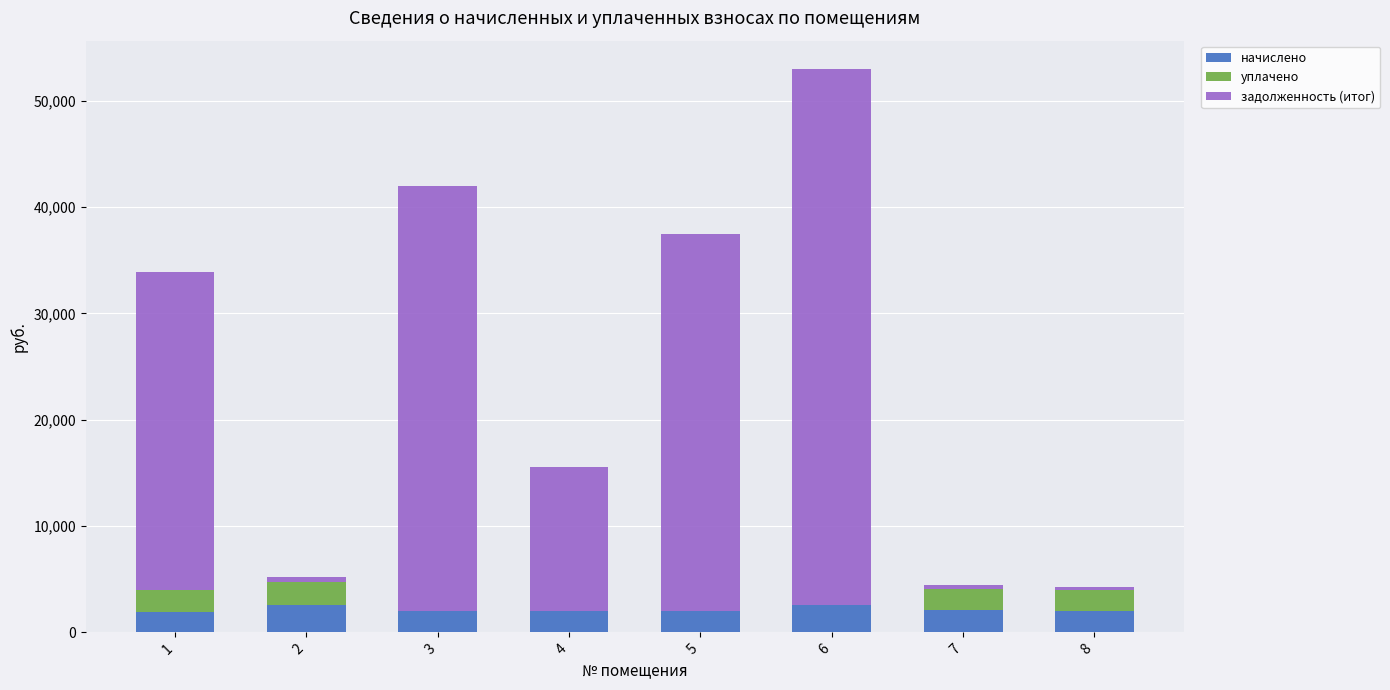

What is the total value across all series at 5?

37482.6